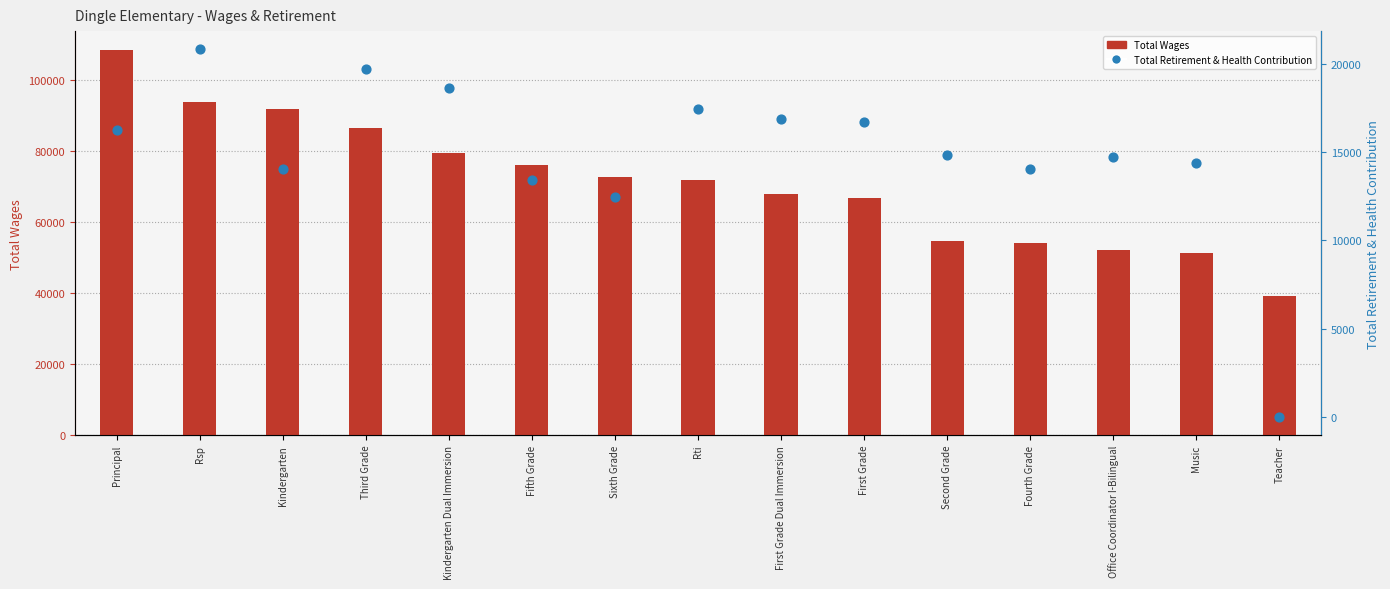

Which series has the largest total across all categories?

Total Wages